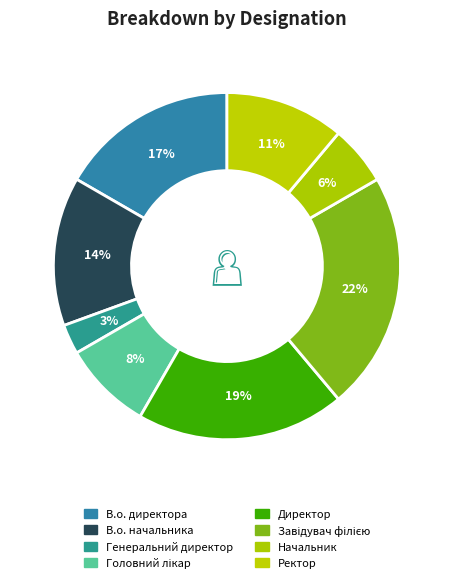

What percentage is the В.о. директора slice, to the nearest percent?

17%